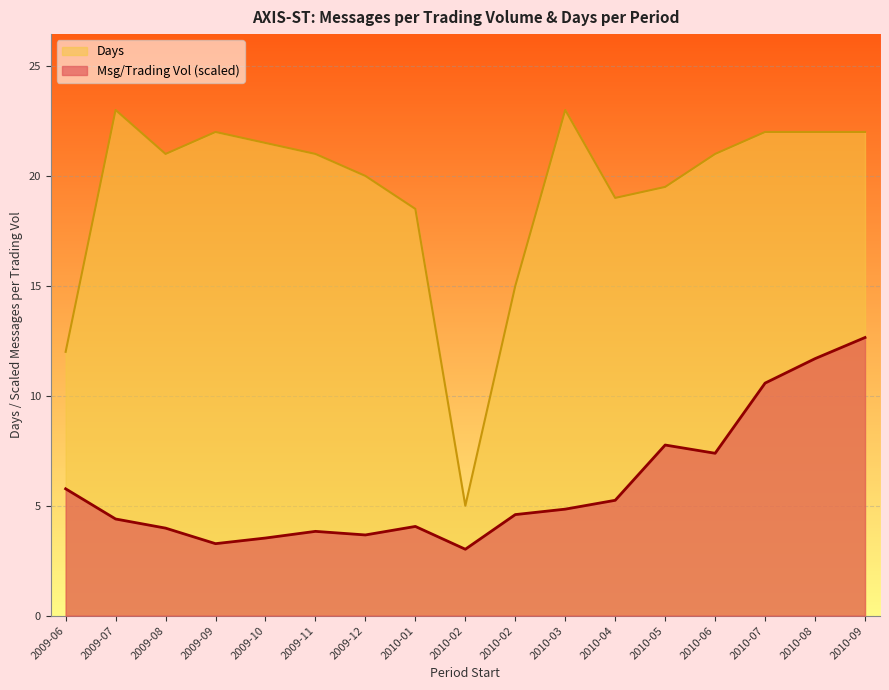

Which category has the highest value in the Period number of messages per trading volume series?

2010-09